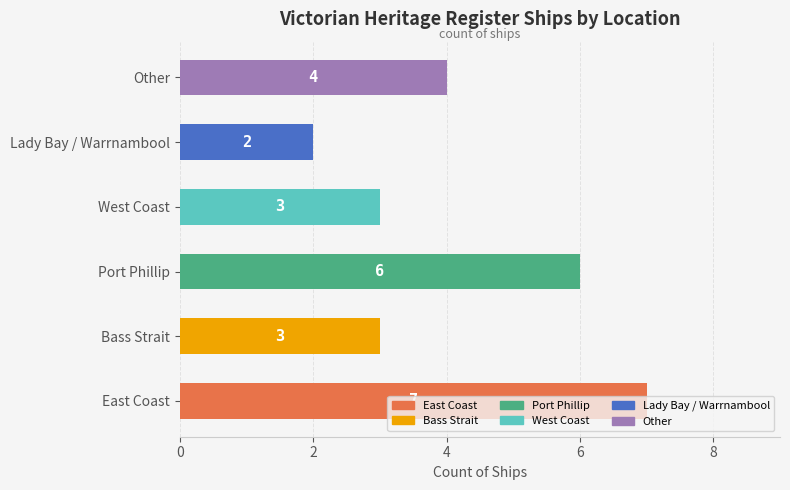

What is the change in value from East Coast to Lady Bay / Warrnambool?

-5